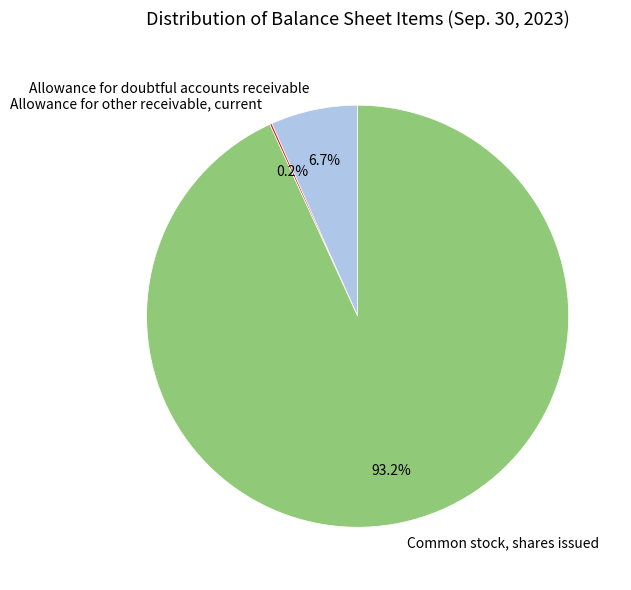

The Allowance for doubtful accounts receivable slice represents 21% of the pie. True or false?

False